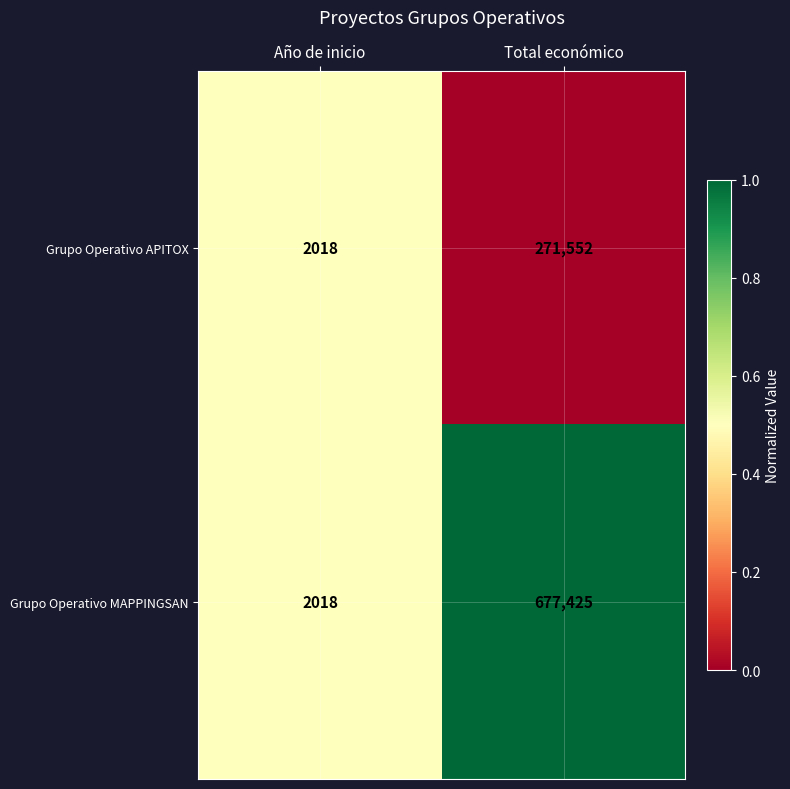

True or false: Grupo Operativo MAPPINGSAN has a value of 677425 at Total económico.

True